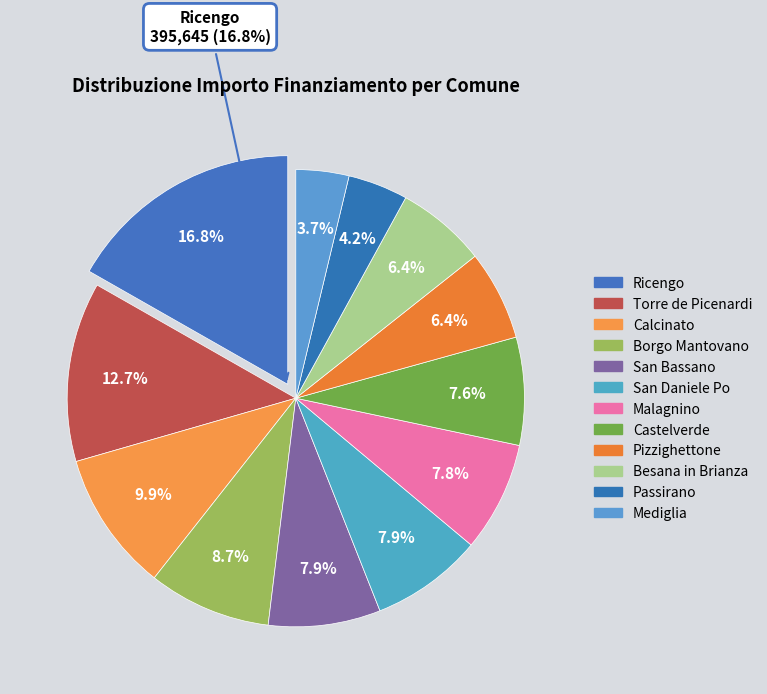

Is it true that Castelverde is 22% of the pie?

False